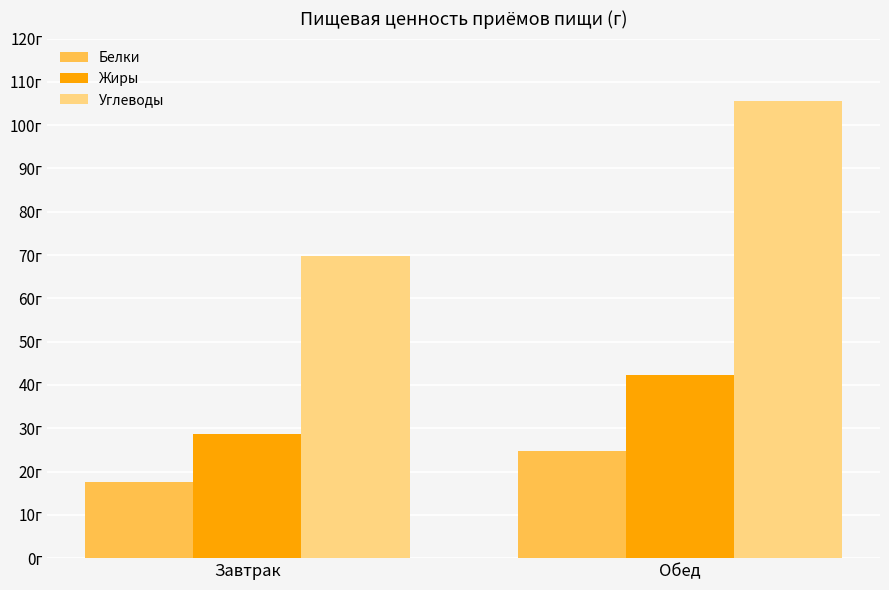

Are the bars horizontal?

No